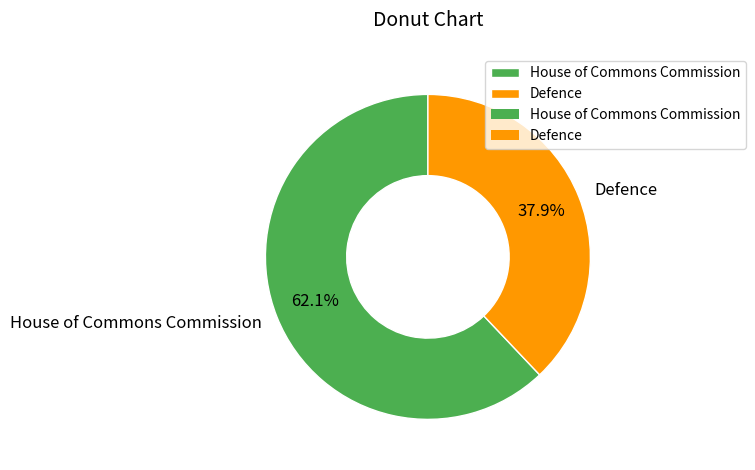

Rank the categories by value from lowest to highest.

Defence, House of Commons Commission